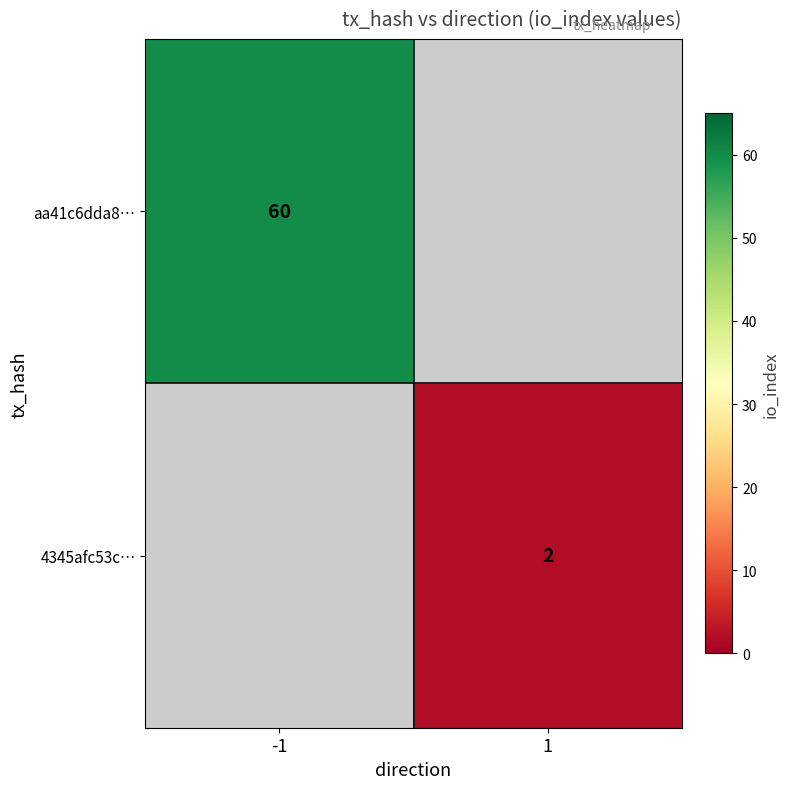

Between -1 and 1, which is larger?

1